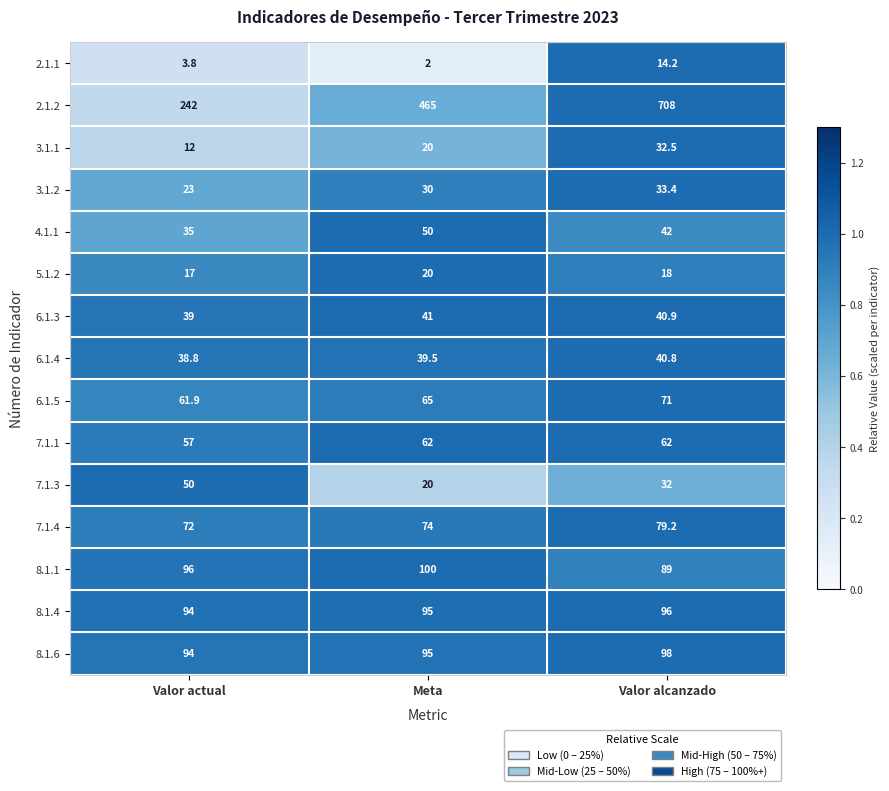

Which label corresponds to the smallest value in the chart?

Meta